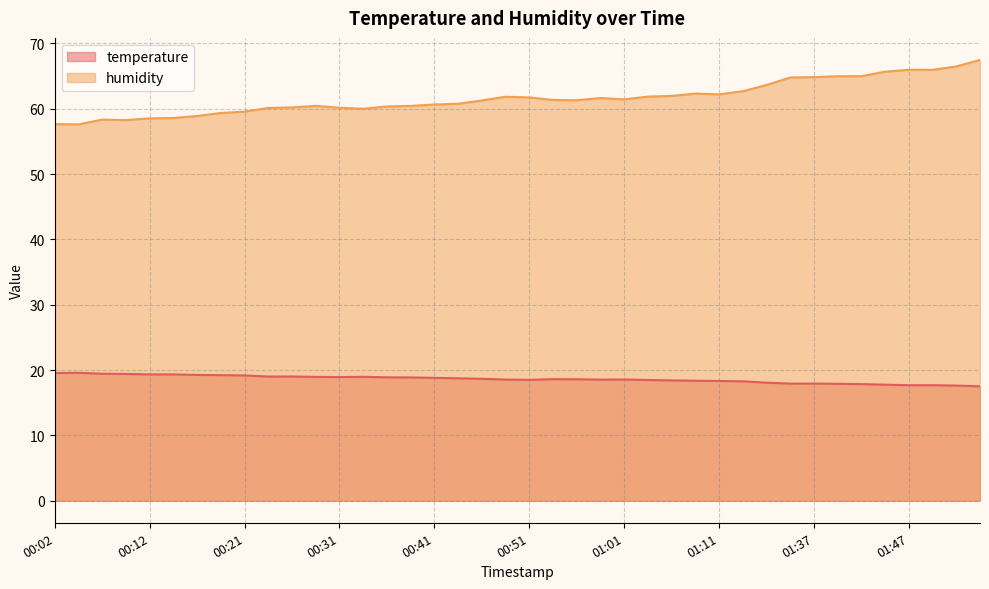

At 00:36, list the series in order from largest to smallest.

humidity, temperature